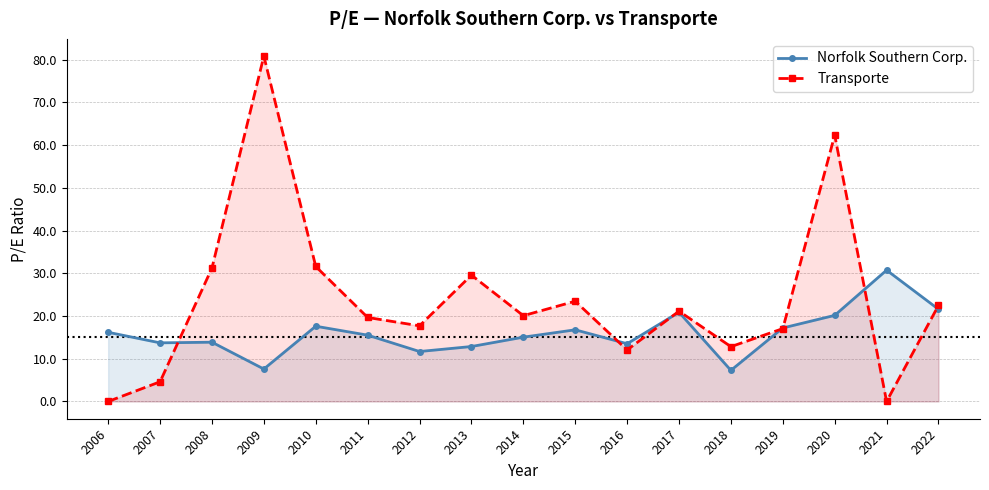

Rank the series by their maximum value, from highest to lowest.

Transporte, Norfolk Southern Corp.